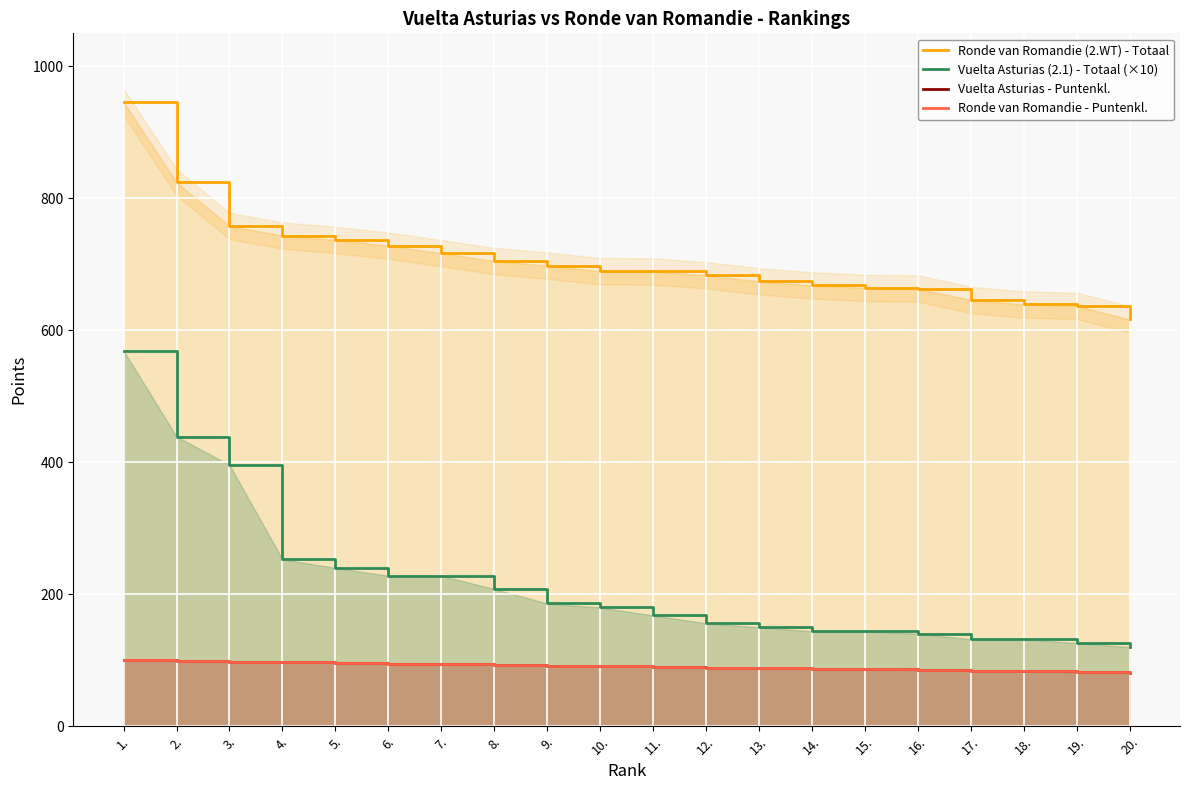

List the series in order of their peak value, highest first.

Ronde van Romandie (2.WT) - Totaal, Vuelta Asturias (2.1) - Totaal (×10), Vuelta Asturias - Puntenkl., Ronde van Romandie - Puntenkl.